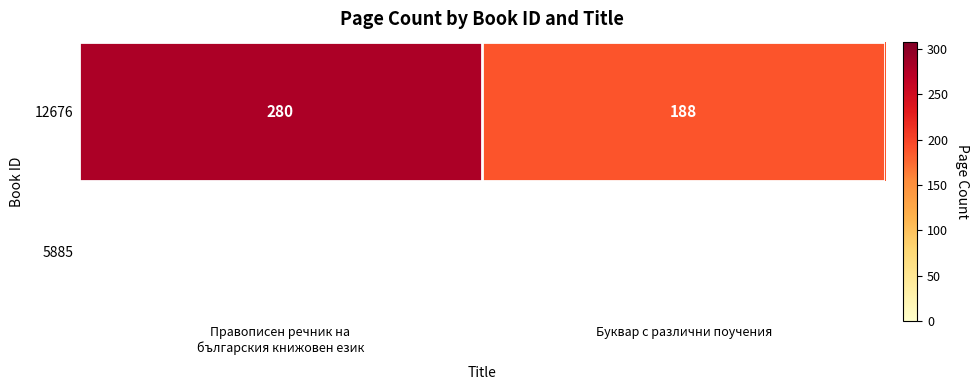

List the labels in order of value, largest first.

Правописен речник на
българския книжовен език, Буквар с различни поучения